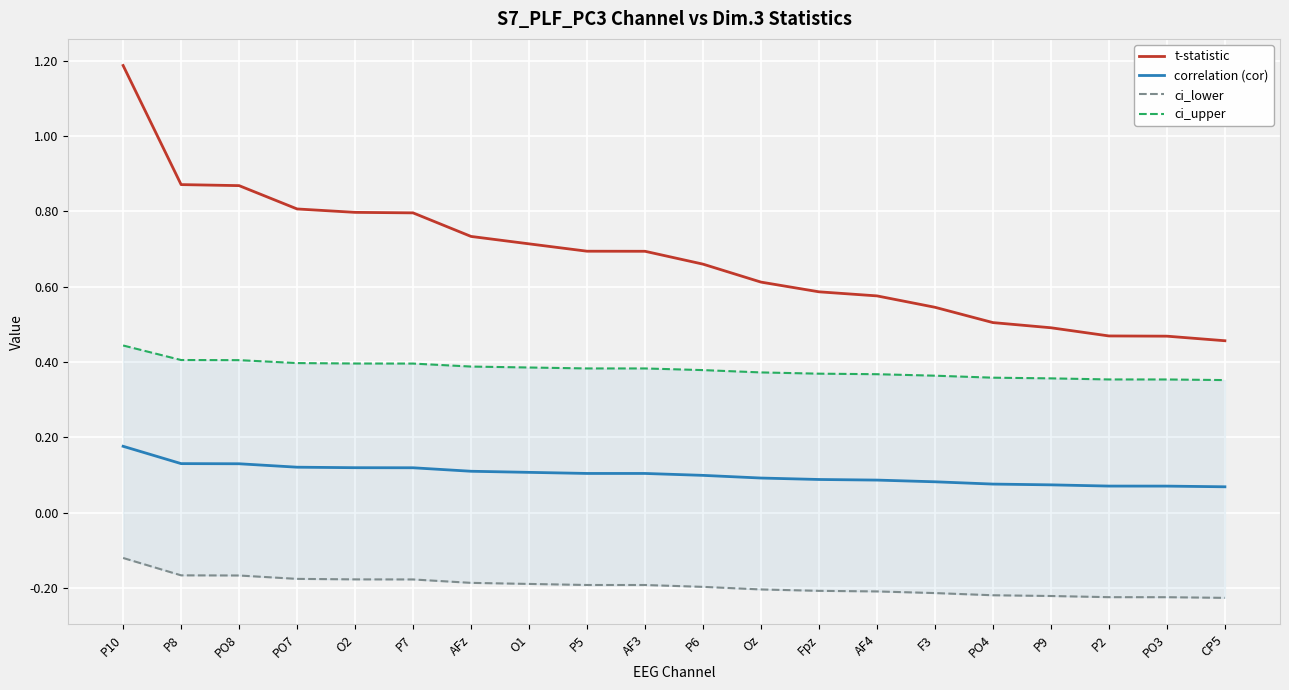

What is the total value across all series at CP5?

0.7